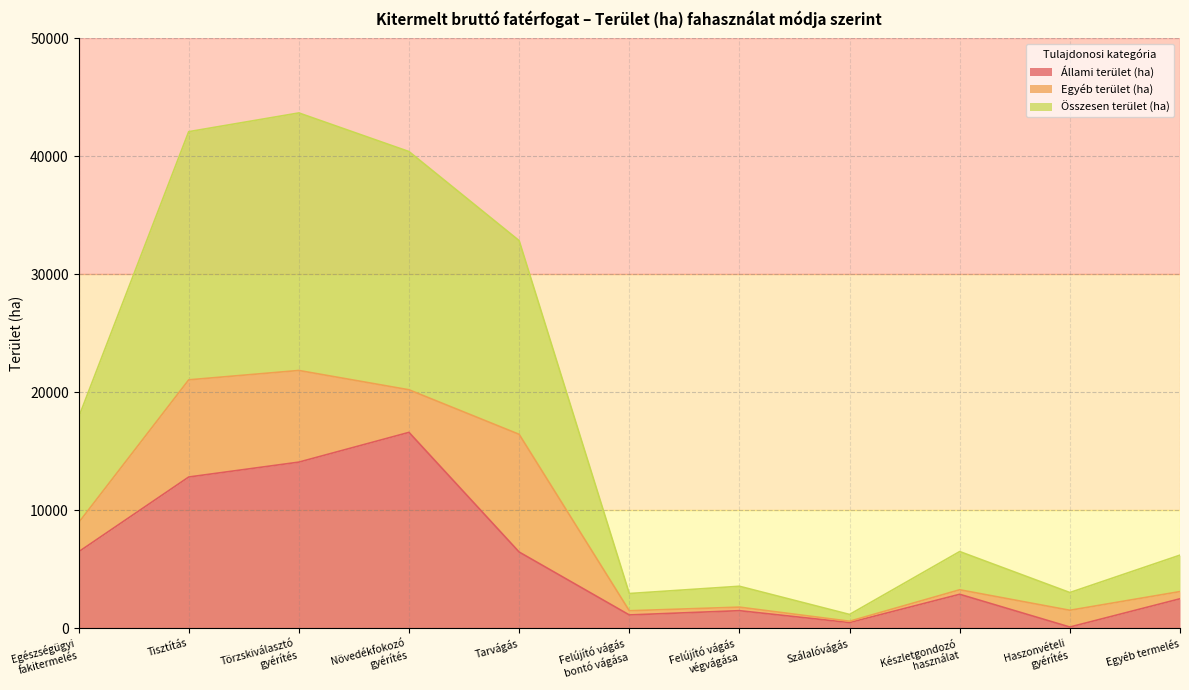

What value does the Állami terület (ha) series have at Tisztítás?

12803.8